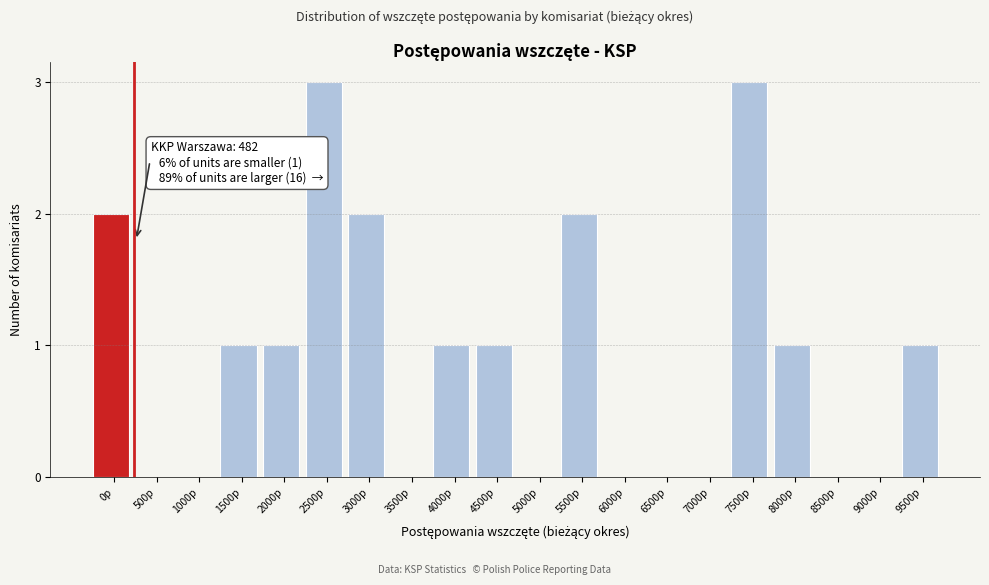

Reading left to right, transcribe all the data shown in this chart.

0p=2	500p=0	1000p=0	1500p=1	2000p=1	2500p=3	3000p=2	3500p=0	4000p=1	4500p=1	5000p=0	5500p=2	6000p=0	6500p=0	7000p=0	7500p=3	8000p=1	8500p=0	9000p=0	9500p=1